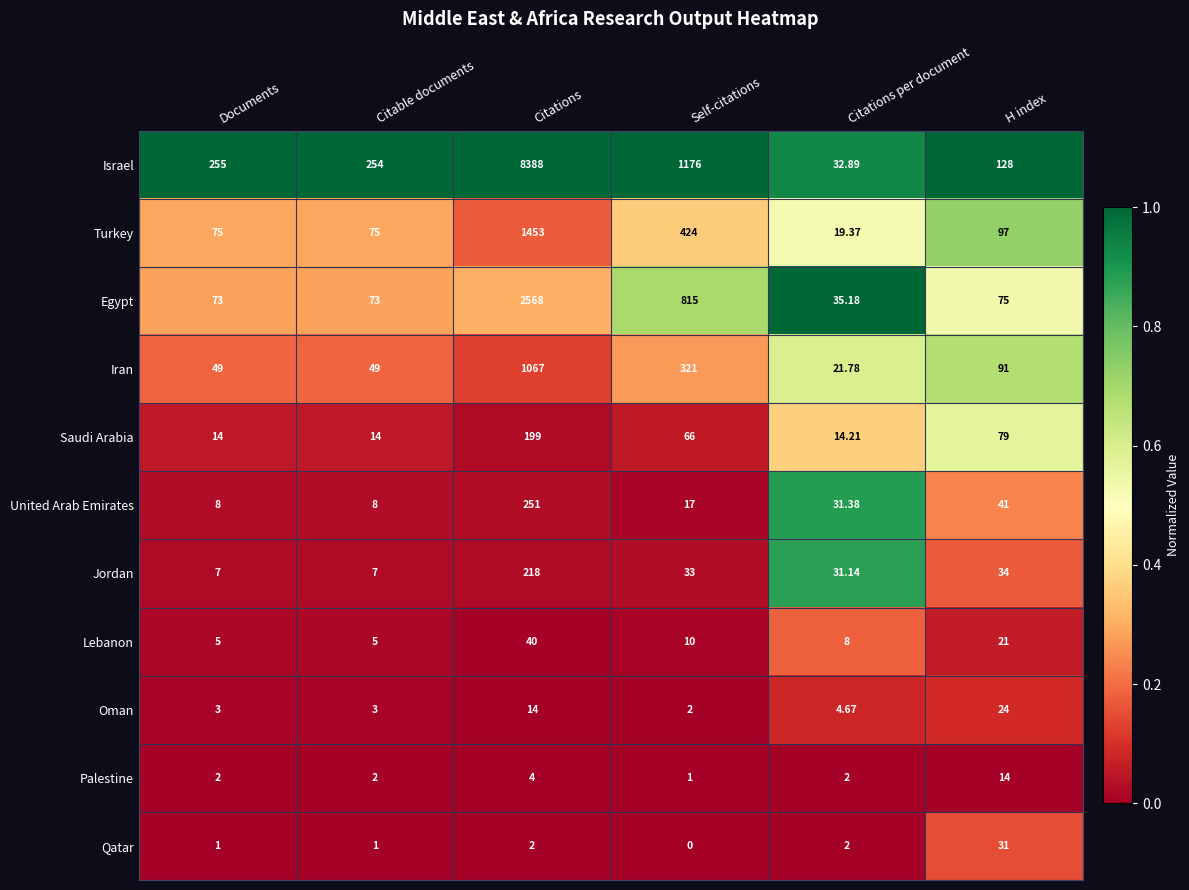

Which series has the largest range (max minus min)?

Israel